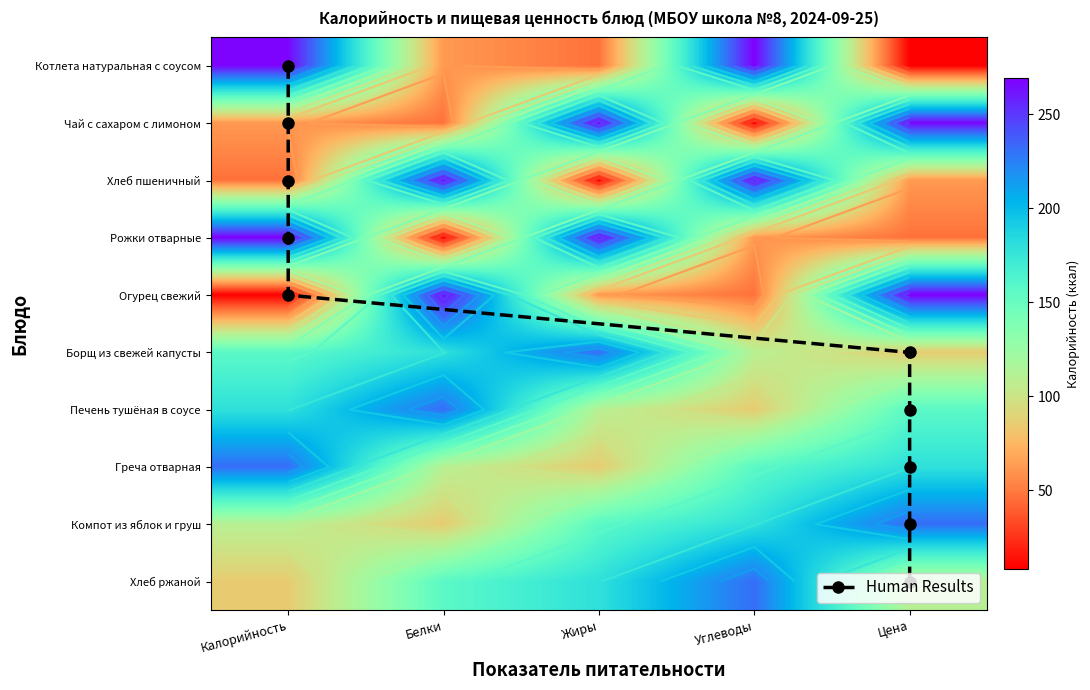

Which category has the lowest value across all series?

Цена